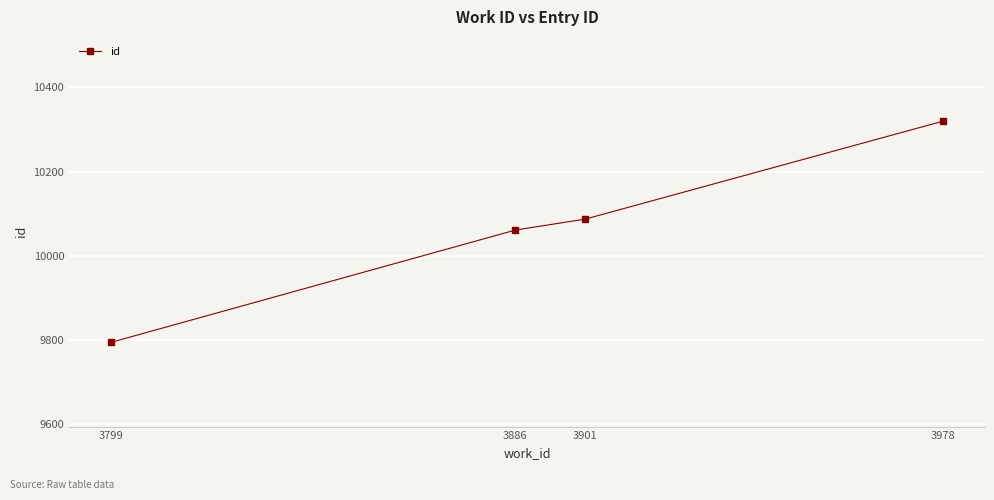

The value at 3978 is 10320. True or false?

True